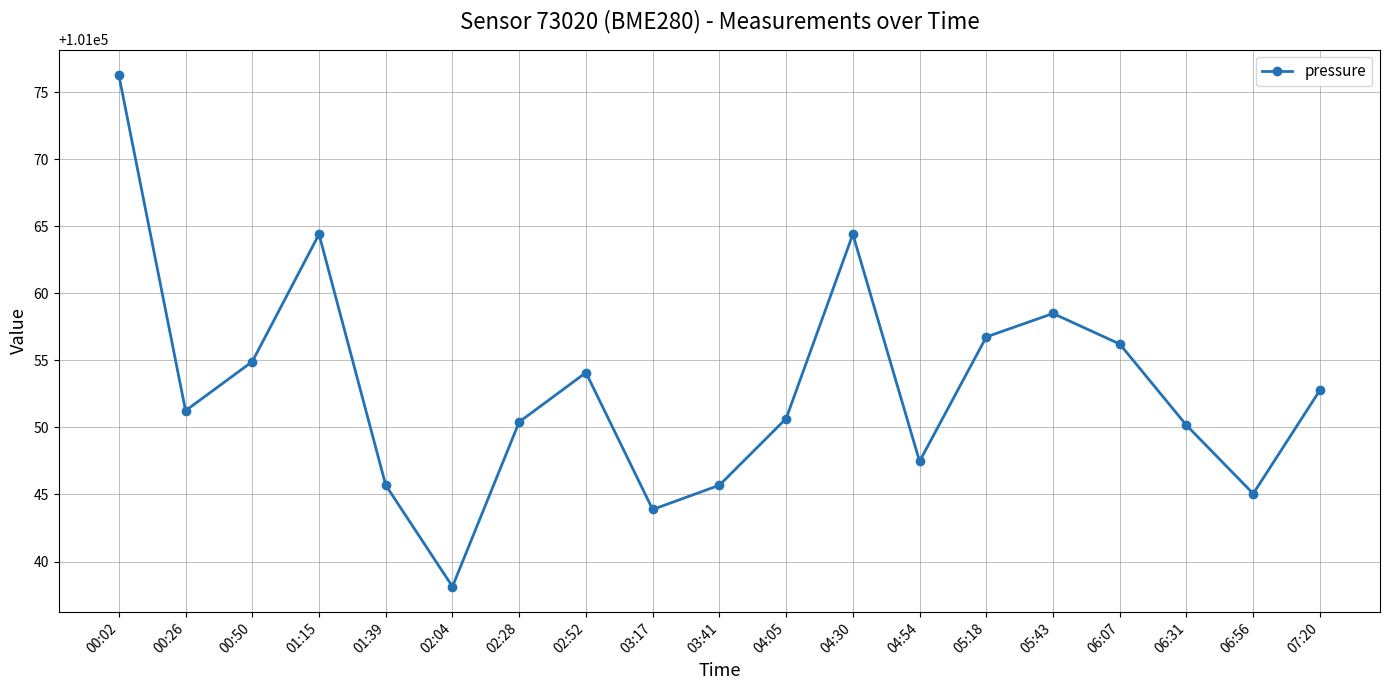

What is the difference between the second highest and second lowest values?

20.5